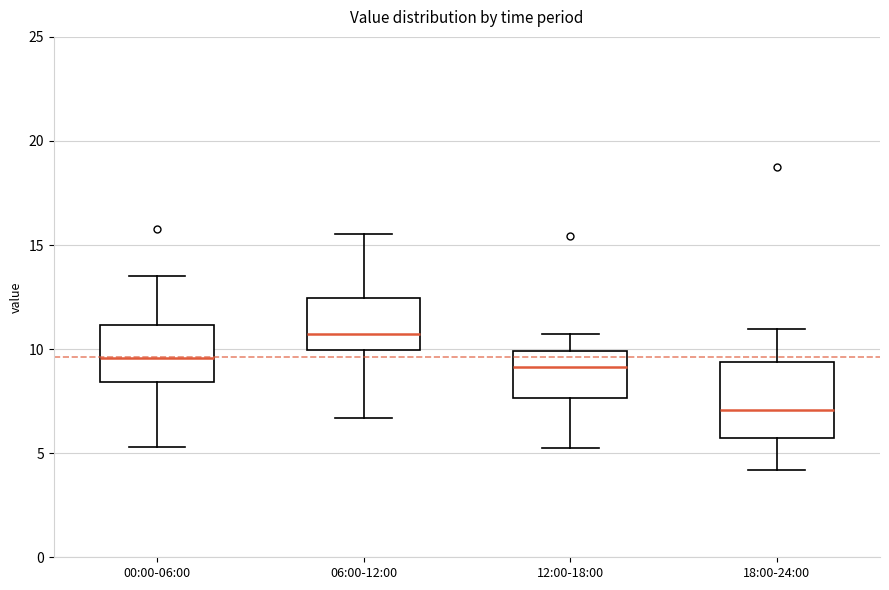

Reading left to right, read every box against the y-axis: the position of its median line, the range the box covers, and the ends of its whiskers. The values are not printed on the chart, so give them approximately, as read against the axis.

00:00-06:00: median 9.5, box 8.5 to 11.0, whiskers 5.5 to 13.5
06:00-12:00: median 11.0, box 10.0 to 12.5, whiskers 6.5 to 15.5
12:00-18:00: median 9.0, box 7.5 to 10.0, whiskers 5.5 to 10.5
18:00-24:00: median 7.0, box 5.5 to 9.5, whiskers 4.0 to 11.0